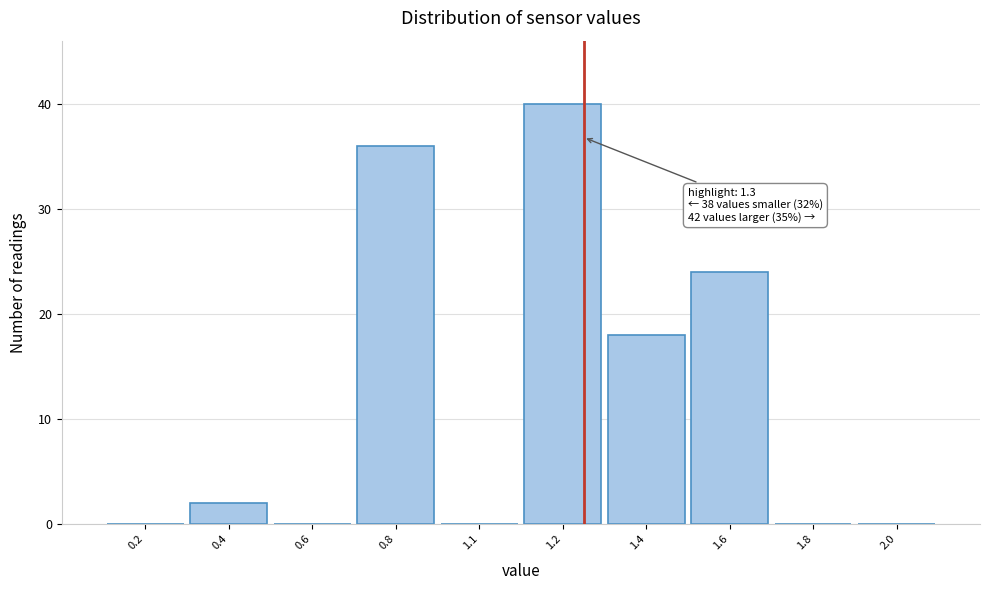

Reading left to right, list all the values displayed in this chart.

0.2=0	0.4=2	0.6=0	0.8=36	1.1=0	1.2=40	1.4=18	1.6=24	1.8=0	2.0=0